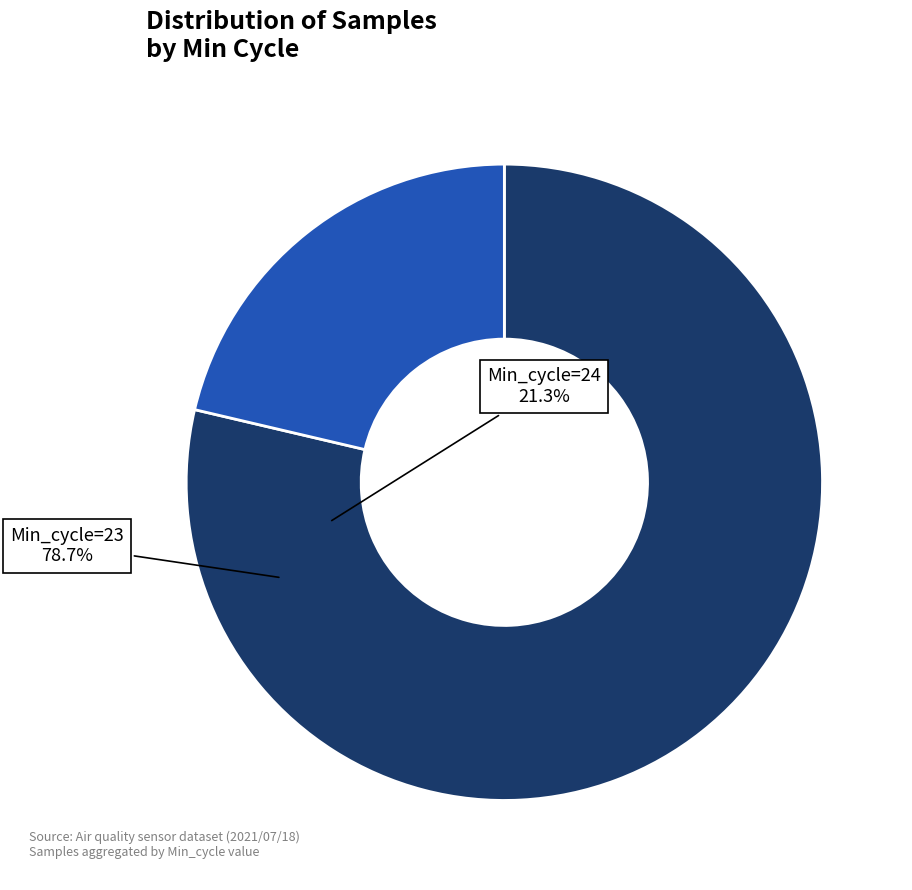

Is the sum of Min_cycle=24 and Min_cycle=23 greater than half?

Yes